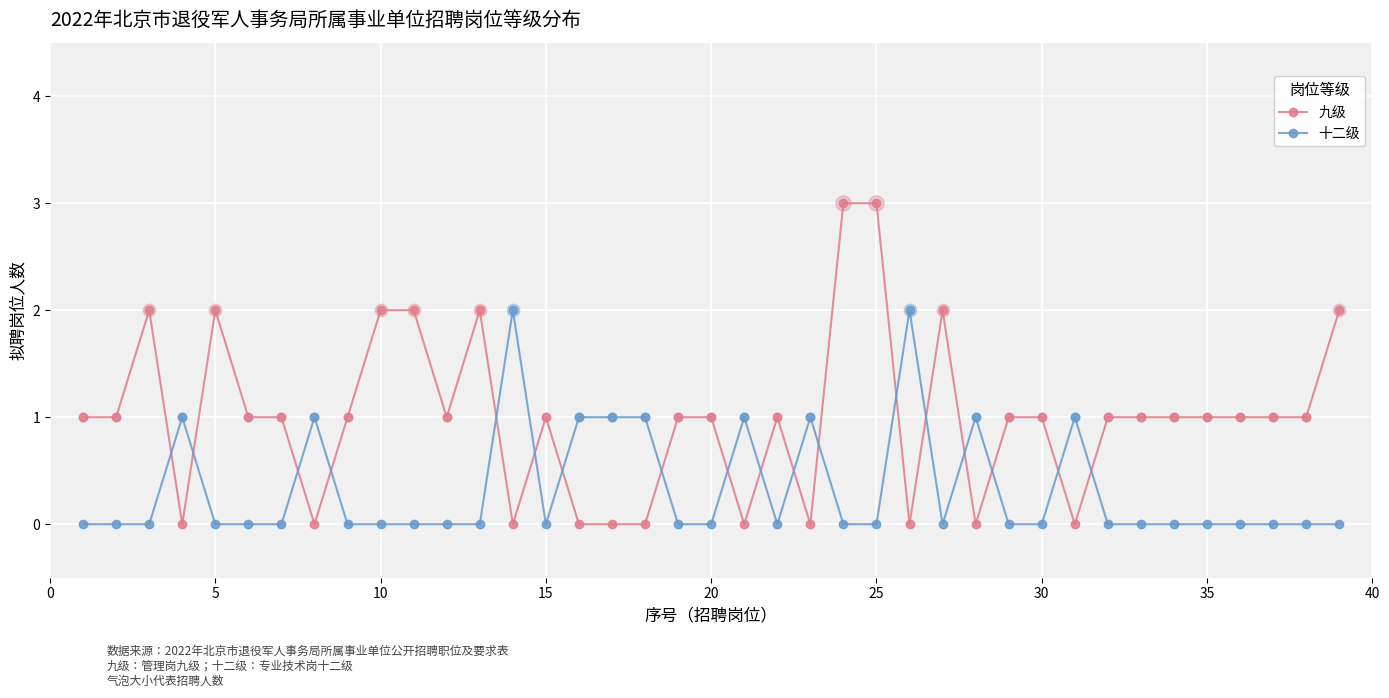

Which series has the largest total across all categories?

九级